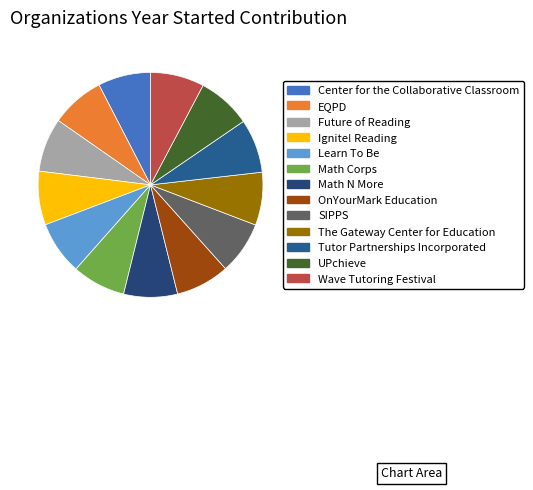

Does The Gateway Center for Education represent more than half of the total?

No